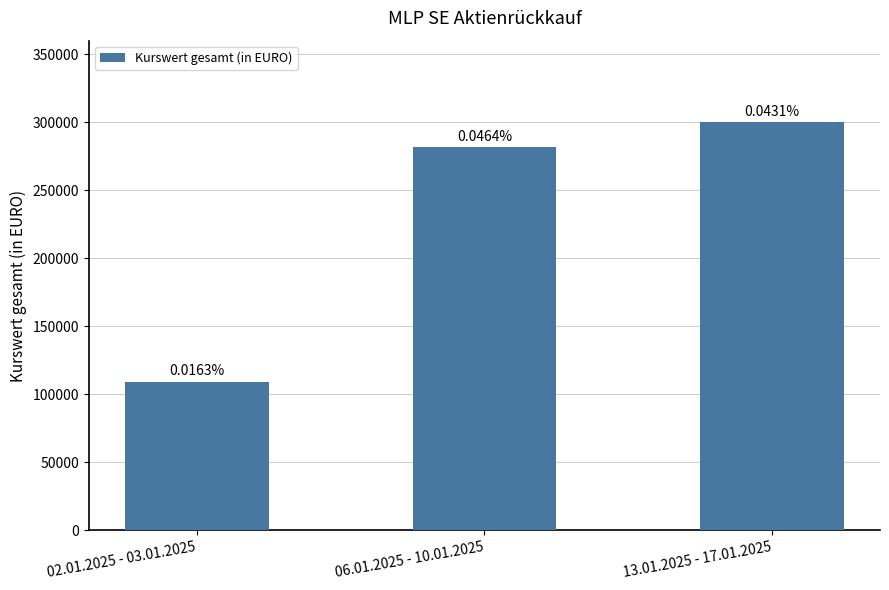

Between 06.01.2025 - 10.01.2025 and 13.01.2025 - 17.01.2025, which is larger?

13.01.2025 - 17.01.2025